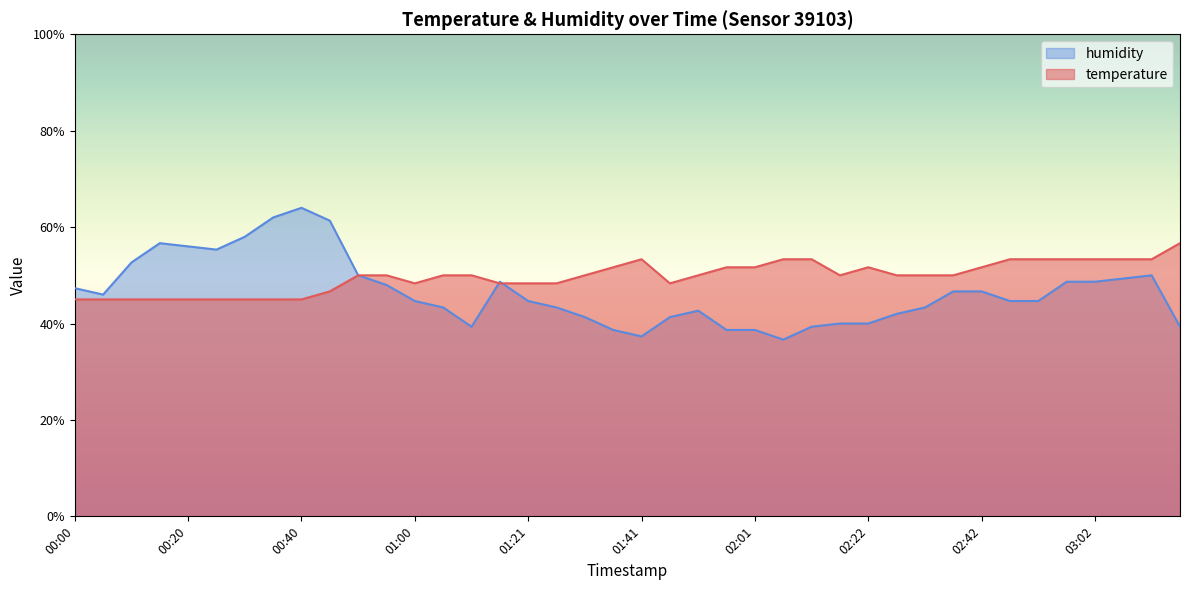

Between 00:35 and 02:32, which series saw the biggest shift?

humidity